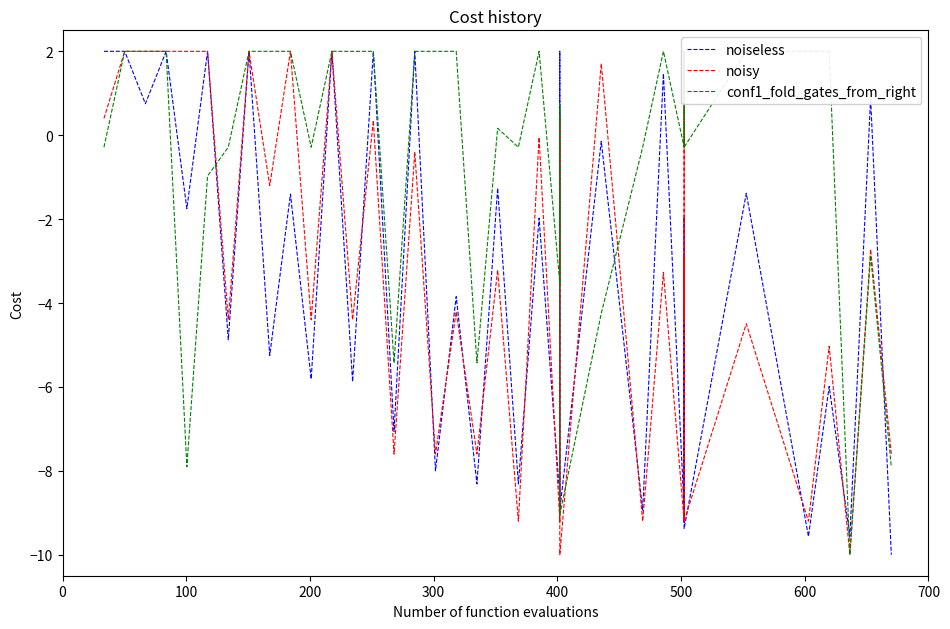

What is the value of the conf1_fold_gates_from_right point at the 18th from the left?

2.0